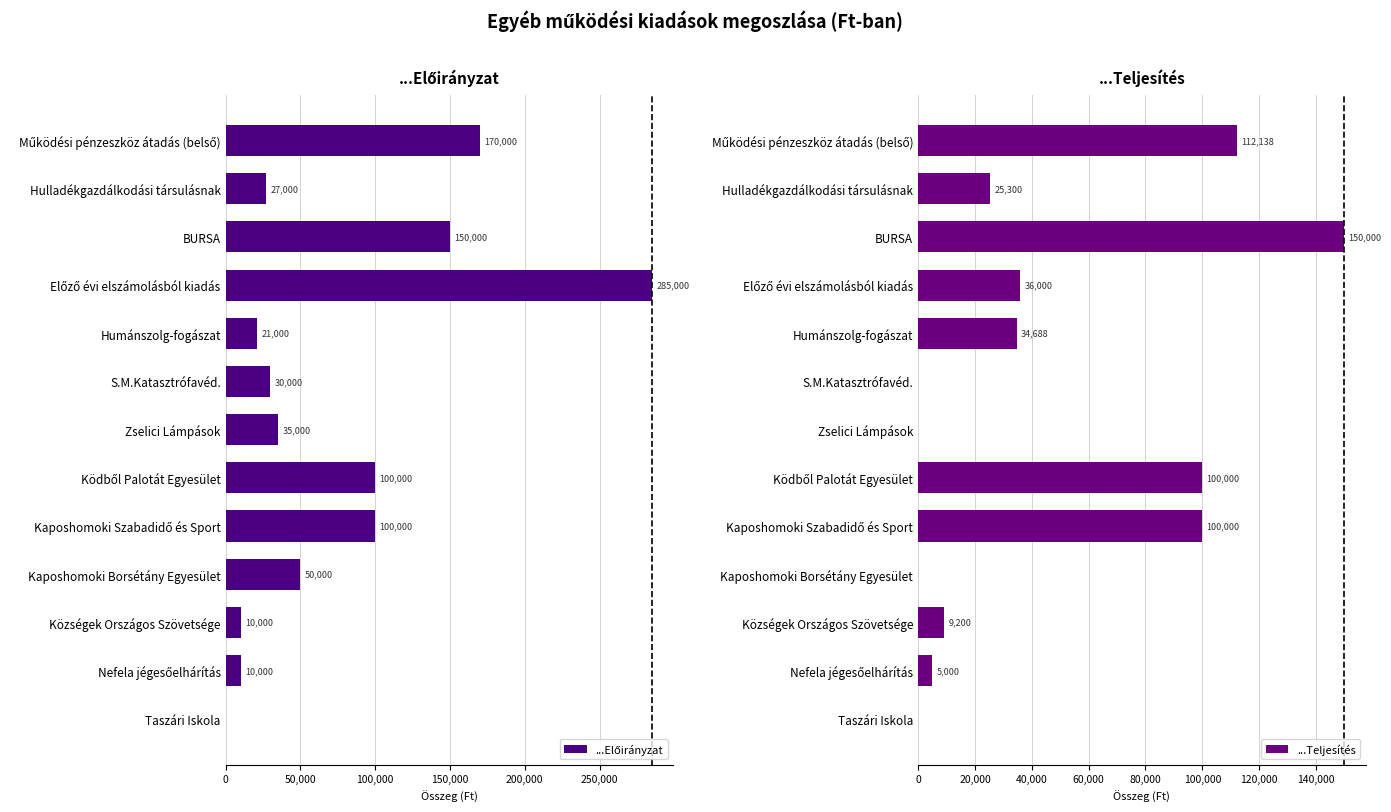

The ...Teljesítés series shows 25300 at Hulladékgazdálkodási társulásnak. True or false?

True